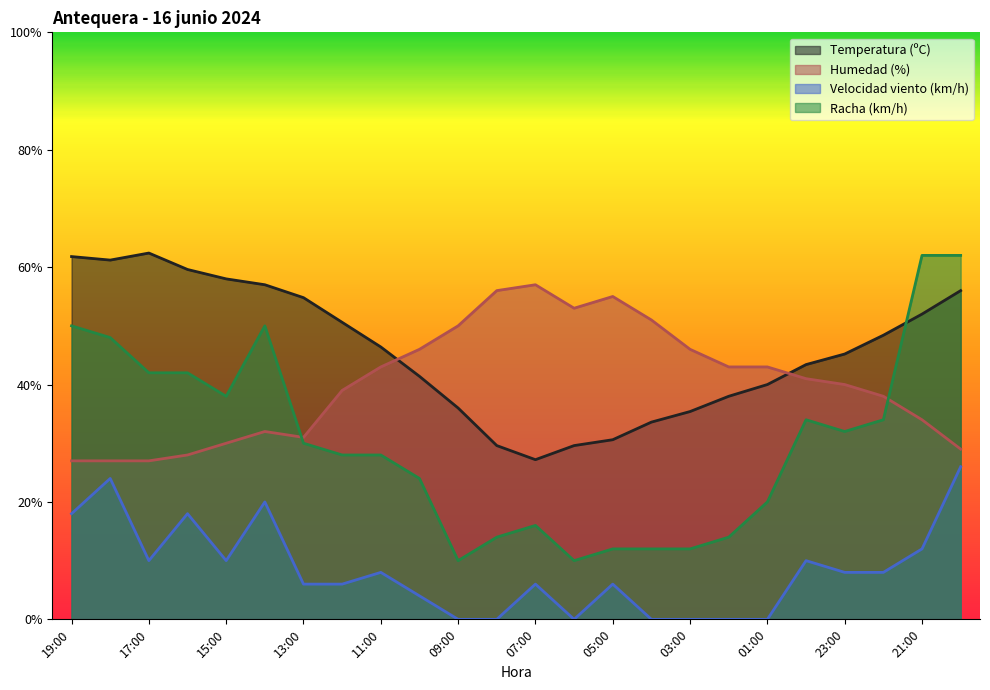

Between 10:00 and 09:00, which series saw the biggest shift?

Racha (km/h)